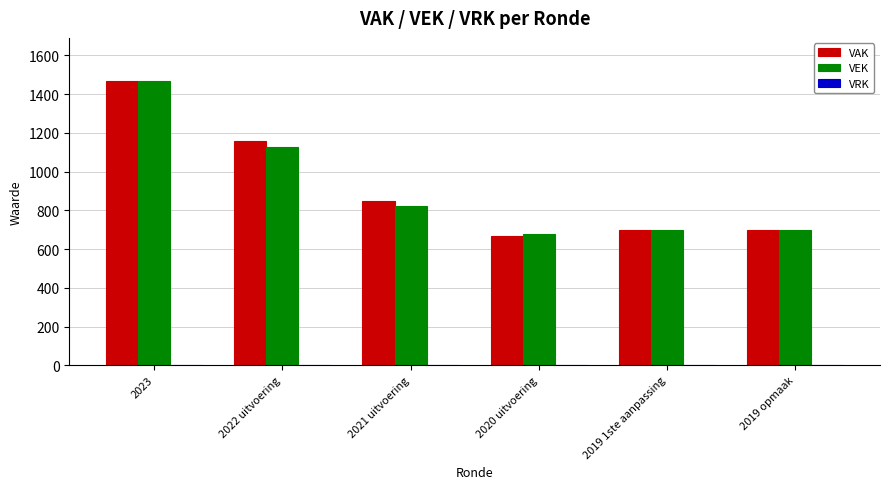

Which series has the widest spread of values?

VAK